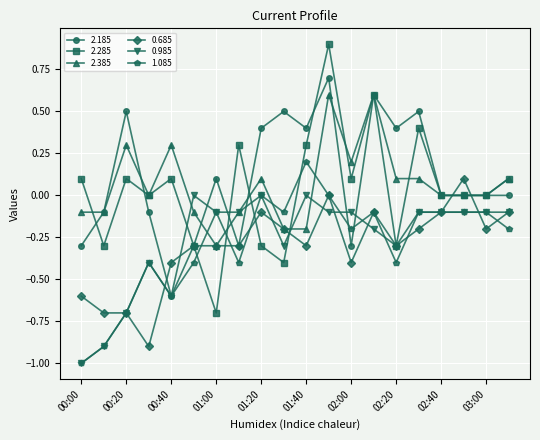

True or false: 0.985 has more than 0 interior local peaks.

True